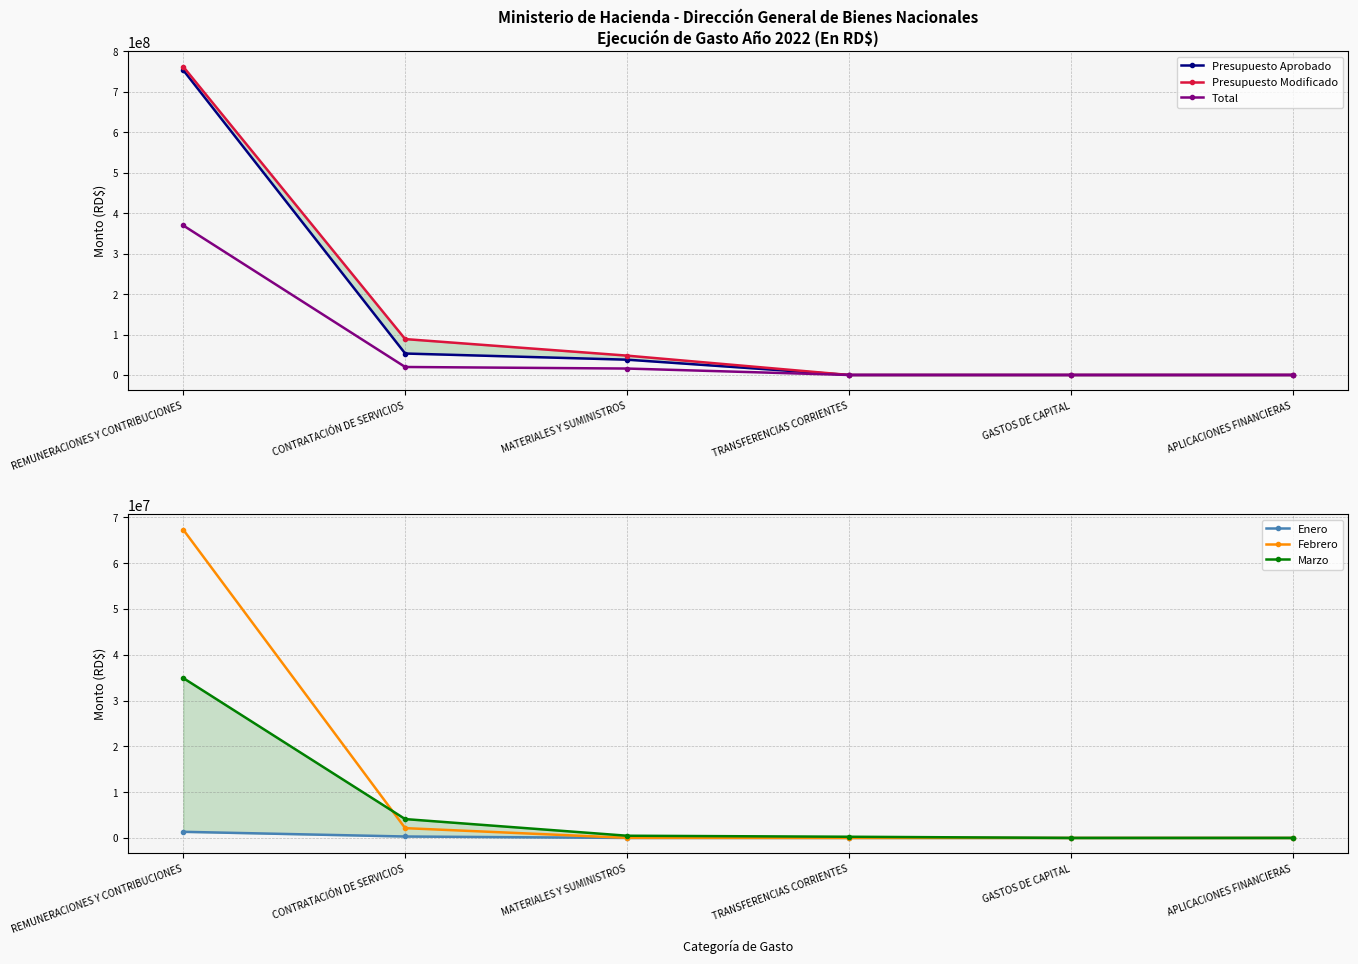

The Enero series shows 0.0 at GASTOS DE CAPITAL. True or false?

True